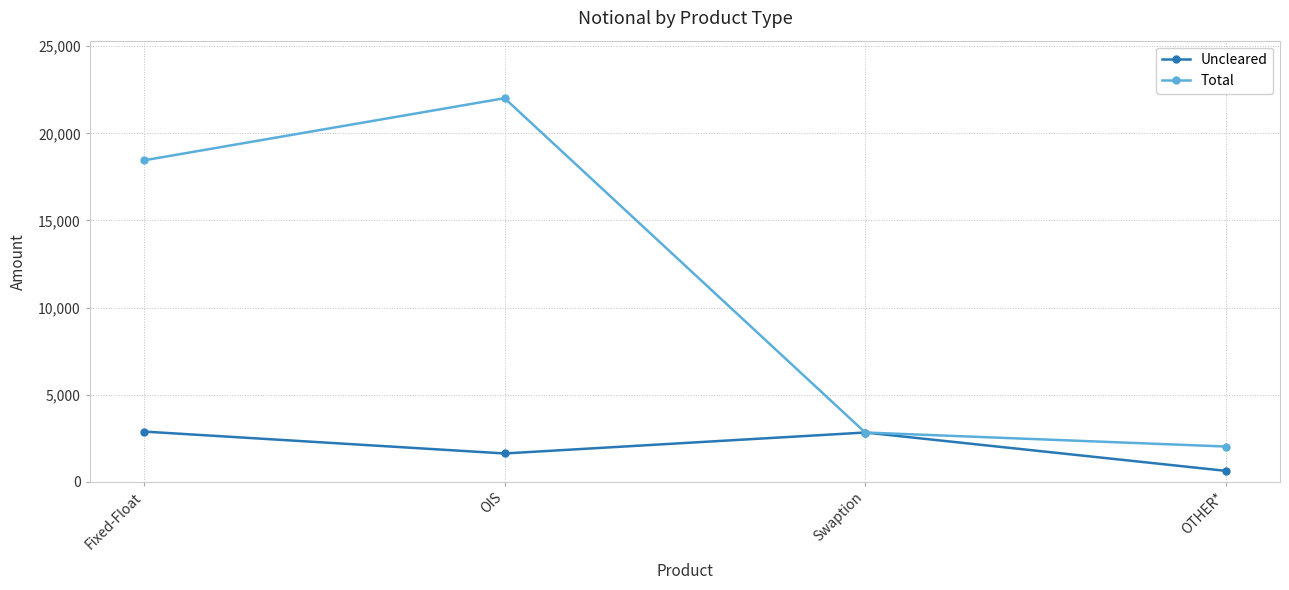

Which series changed the most between OIS and OTHER*?

Total